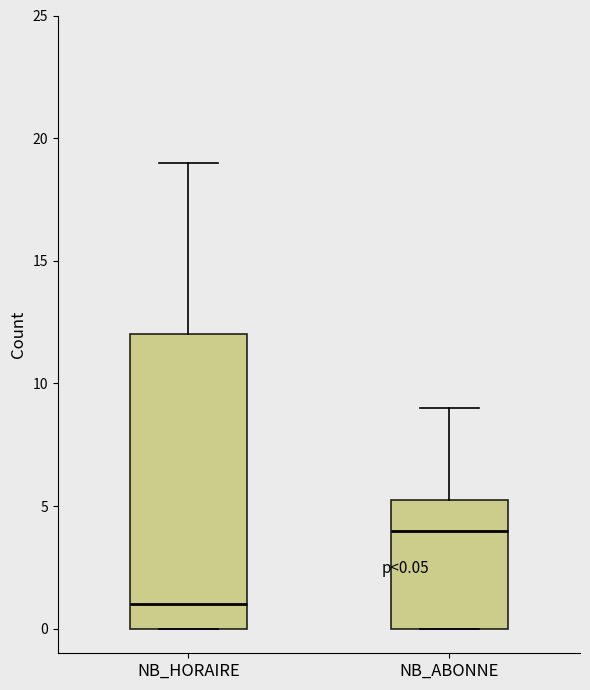

Comparing the boxes themselves (not the whiskers), which one is the tallest?

NB_HORAIRE